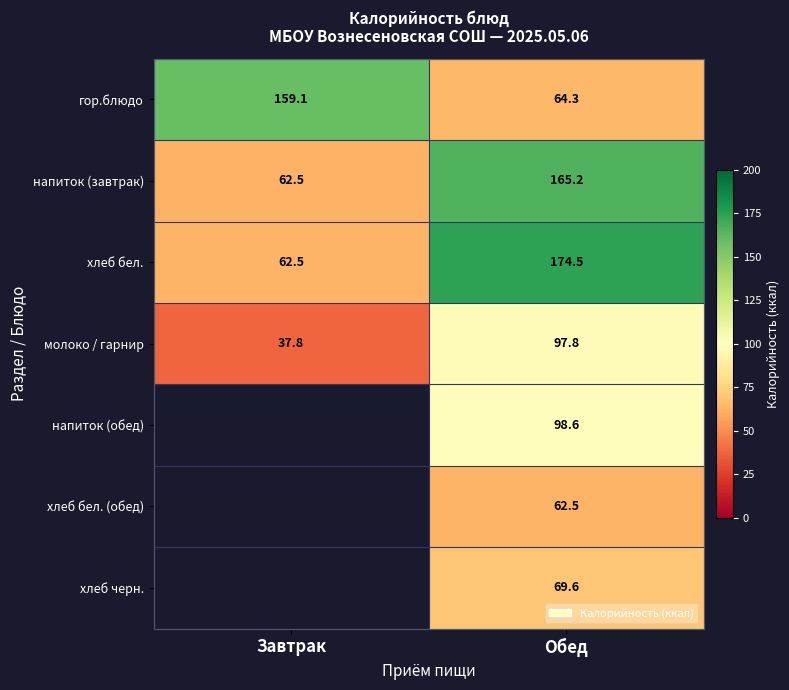

Read the молоко / гарнир value at Обед.

97.8